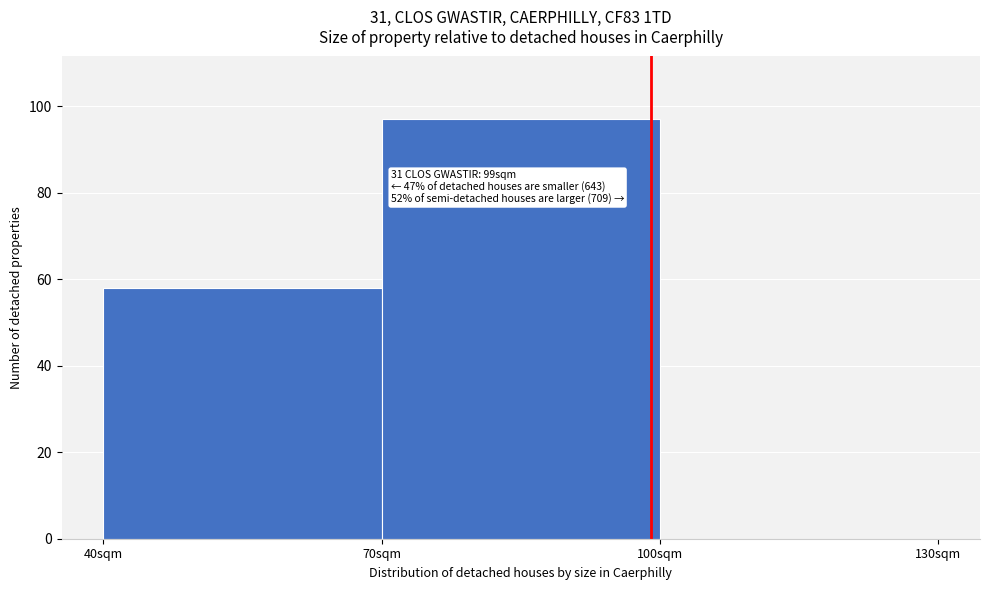

Which range on the x-axis has the tallest bar?

70 to 100